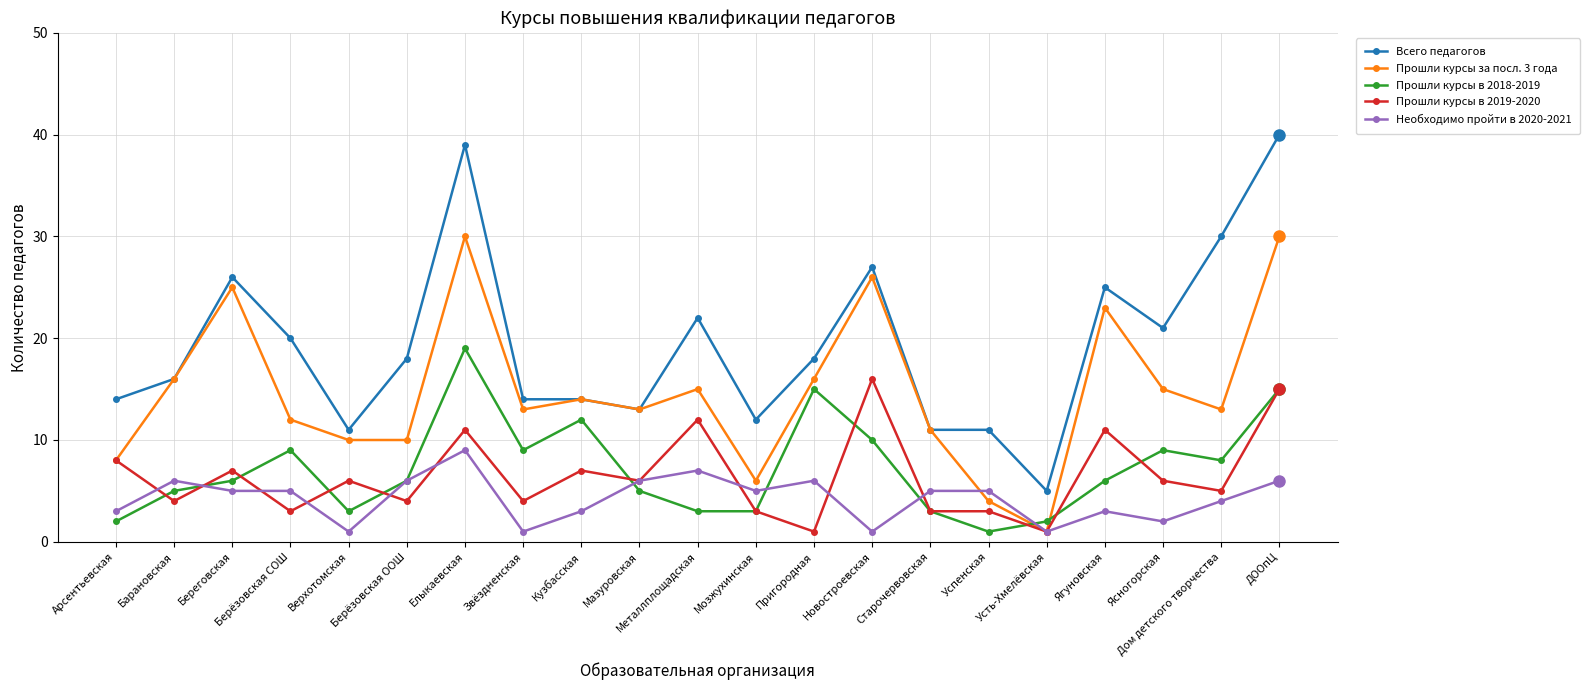

List the series in order of their peak value, highest first.

Всего педагогов, Прошли курсы за посл. 3 года, Прошли курсы в 2018-2019, Прошли курсы в 2019-2020, Необходимо пройти в 2020-2021